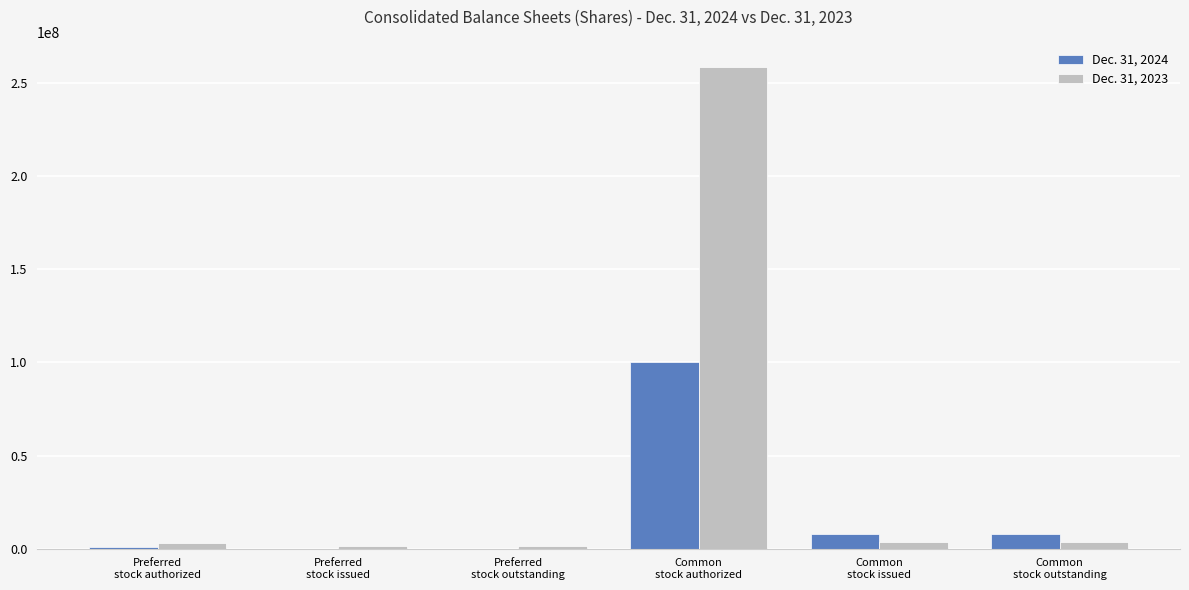

What is the maximum value shown in the chart?

258880000